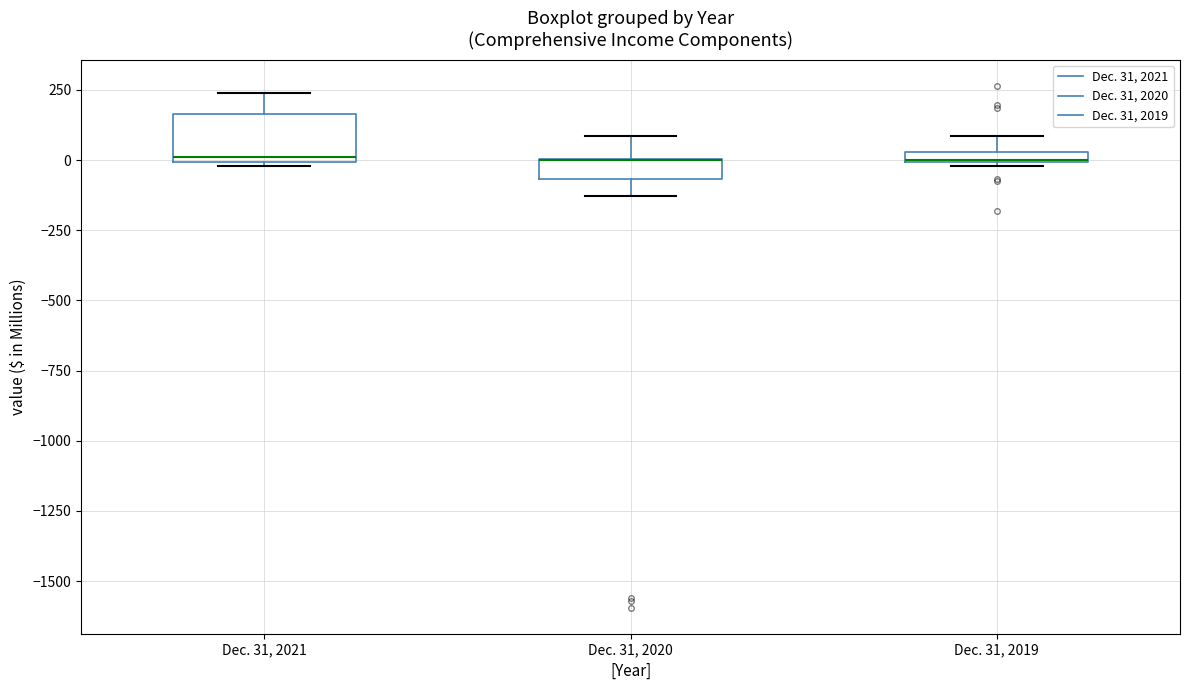

Where does the upper whisker of the box for Dec. 31, 2019 end on the y-axis? The values are not printed on the chart, so give them approximately, as read against the axis.

100